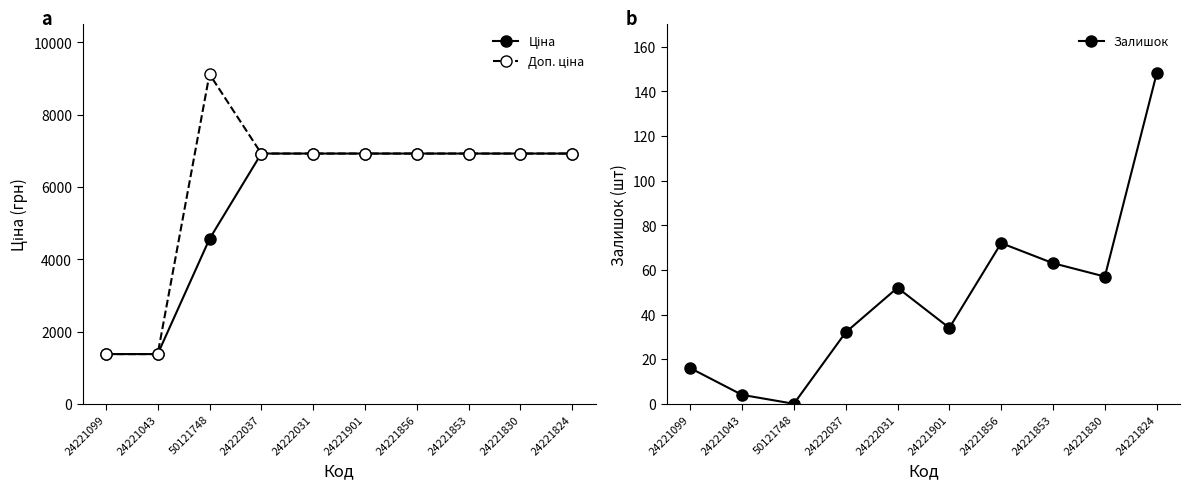

At which label does Ціна reach its peak?

24222037